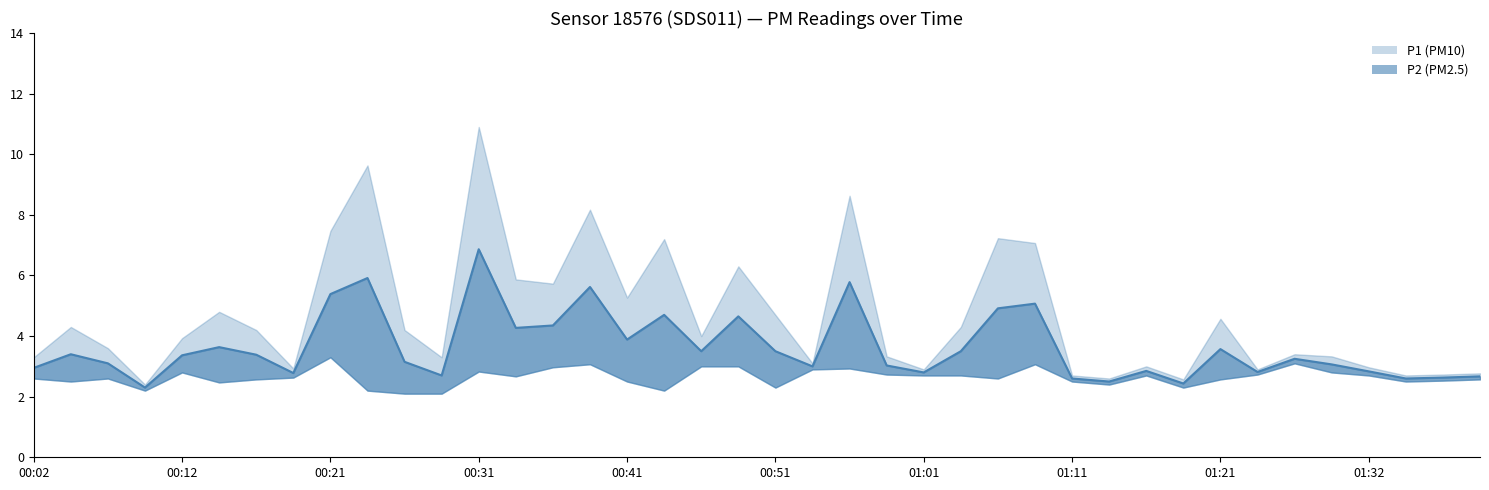

Is it true that the value at 01:26 is 3.2?

True